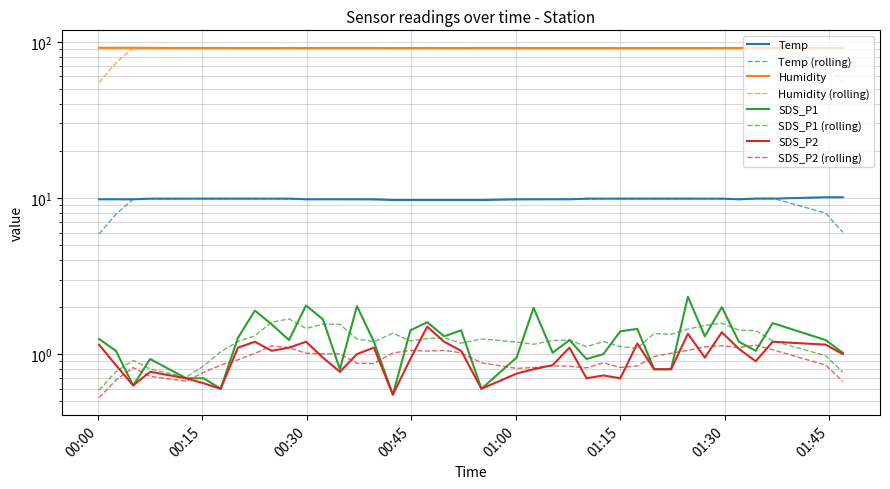

The SDS_P2 series shows 0.3 at 00:00. True or false?

False